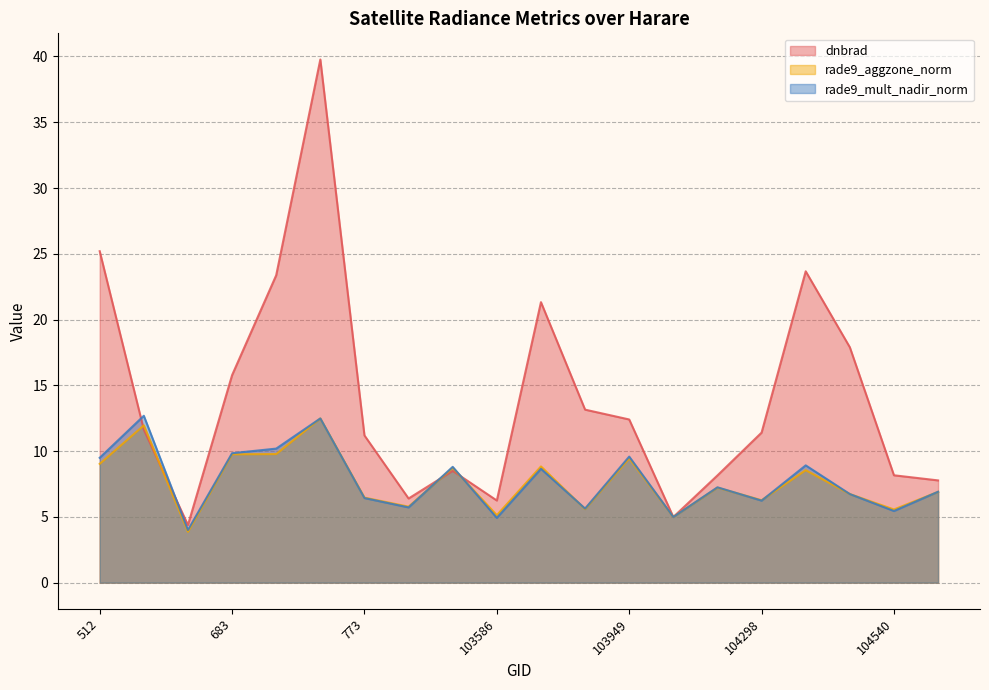

The value of rade9_mult_nadir_norm at 103112 is 16.3. True or false?

False